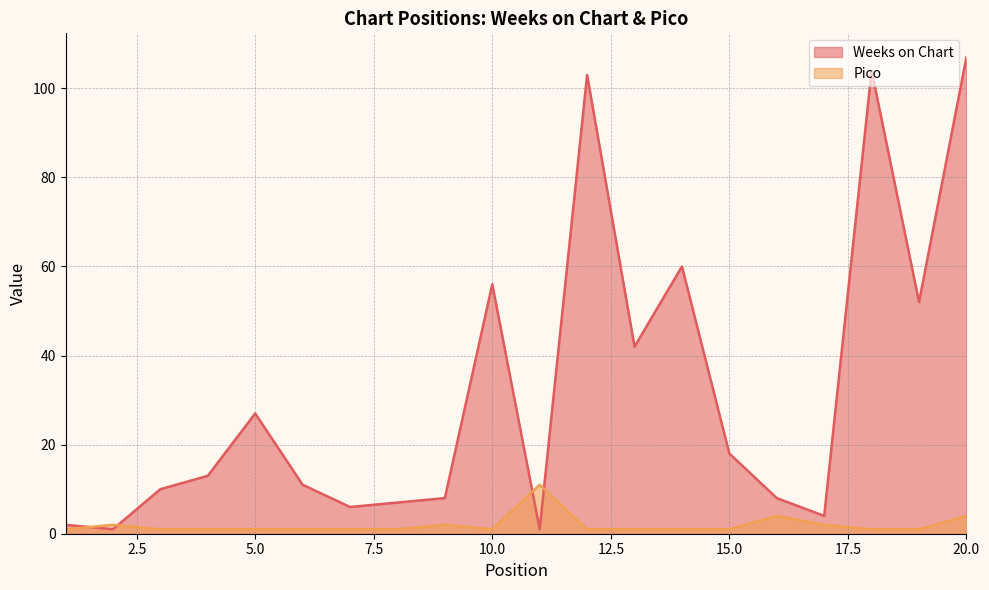

At how many categories does at least one series exceed 87?

3